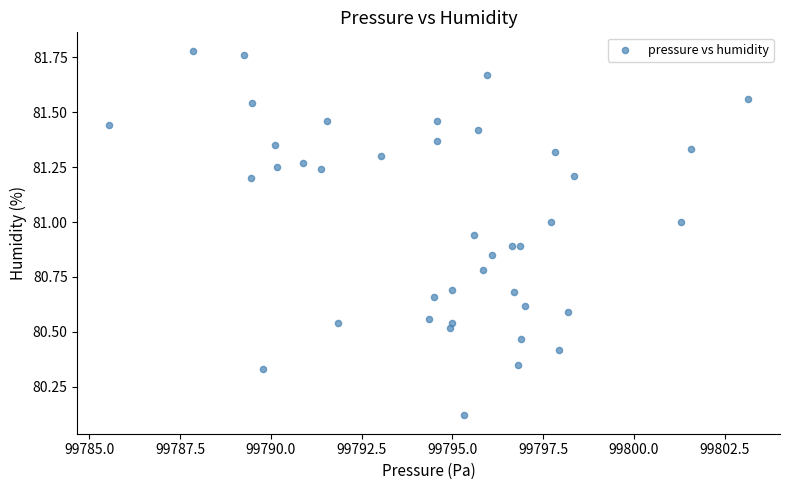

What is the range of Y values (max minus min)?

1.7